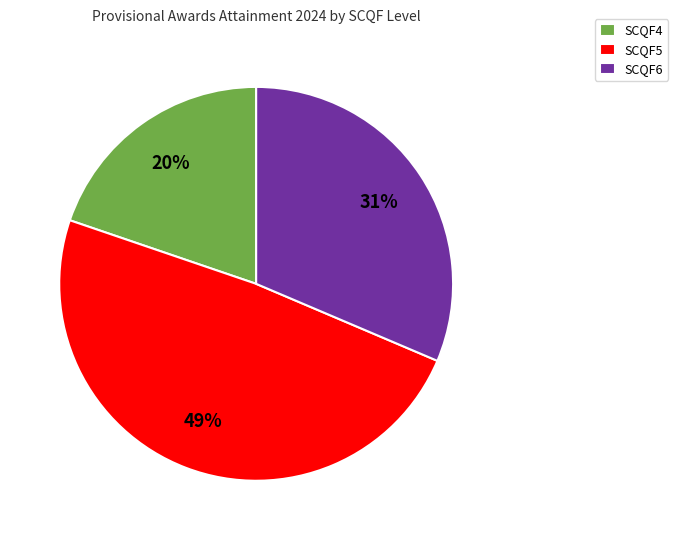

Does SCQF6 account for over 50% of the chart?

No